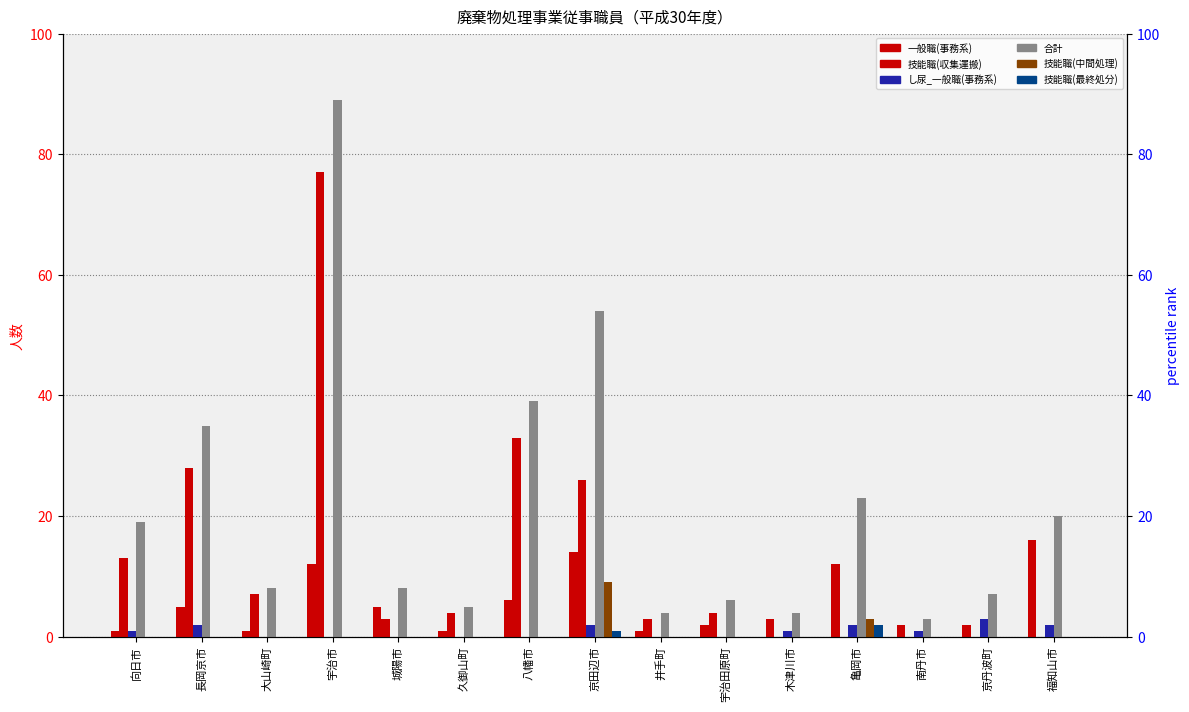

Which series has the largest total across all categories?

合計